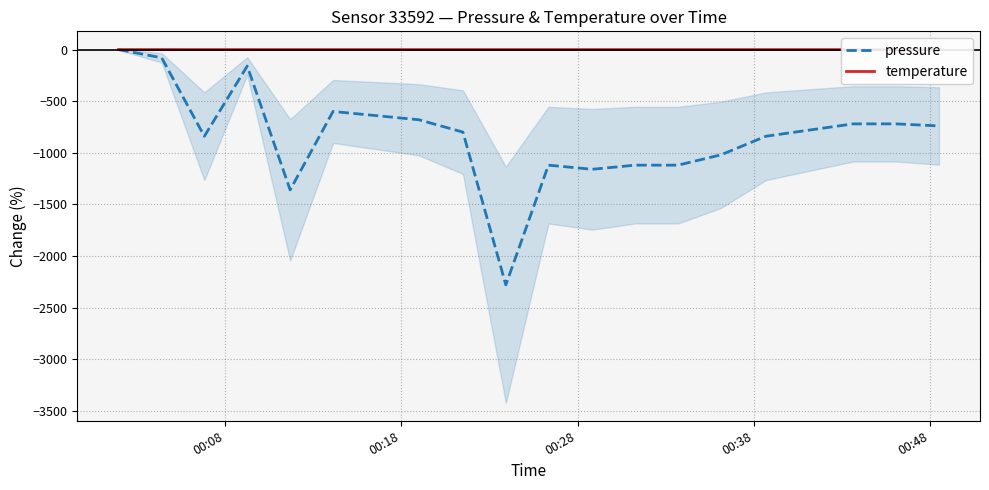

Which series has the largest range (max minus min)?

pressure